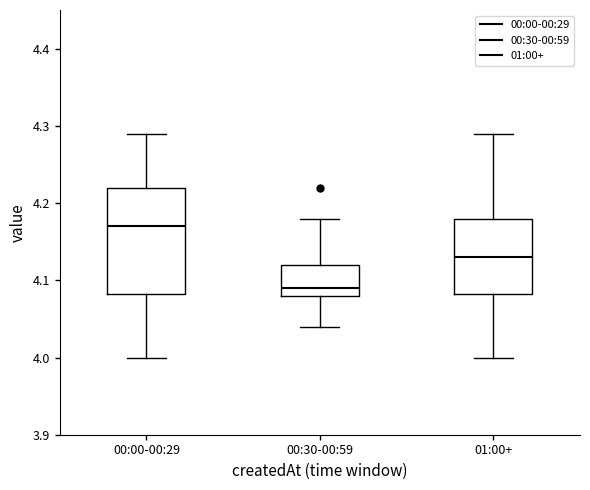

Comparing the boxes themselves (not the whiskers), which one is the tallest?

00:00-00:29